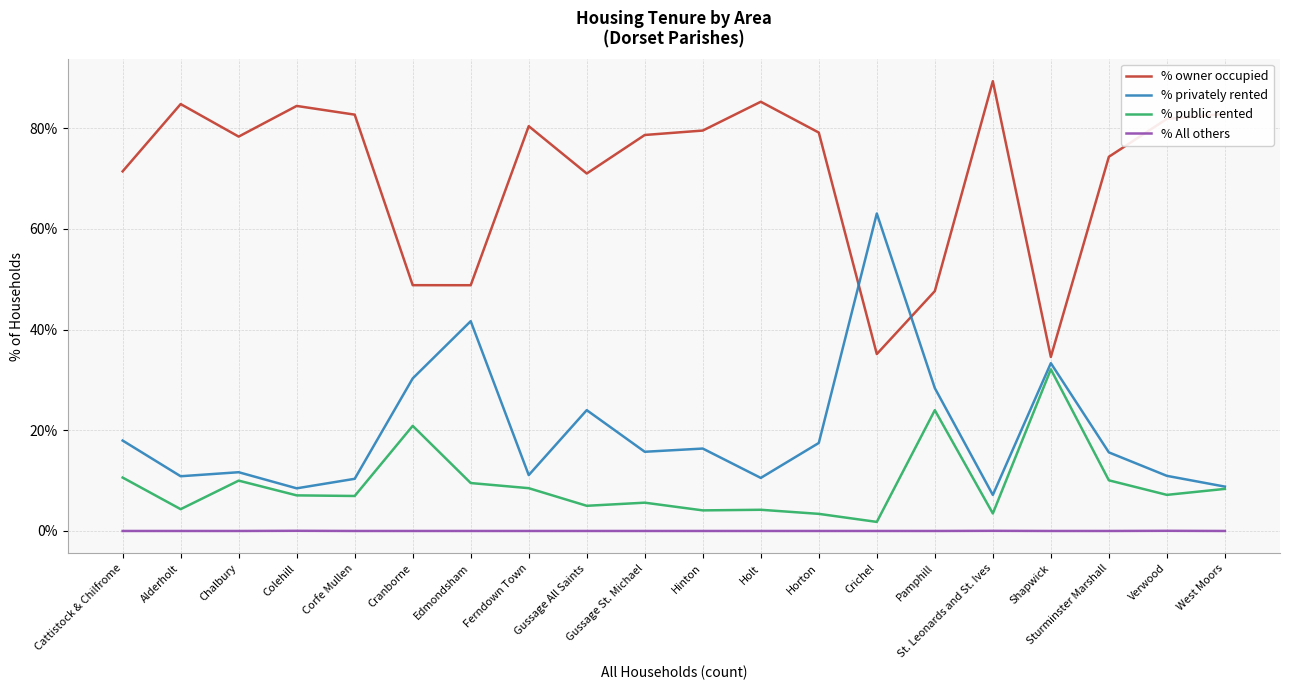

Which series ends up on top after the final intersection of % privately rented and % owner occupied?

% owner occupied